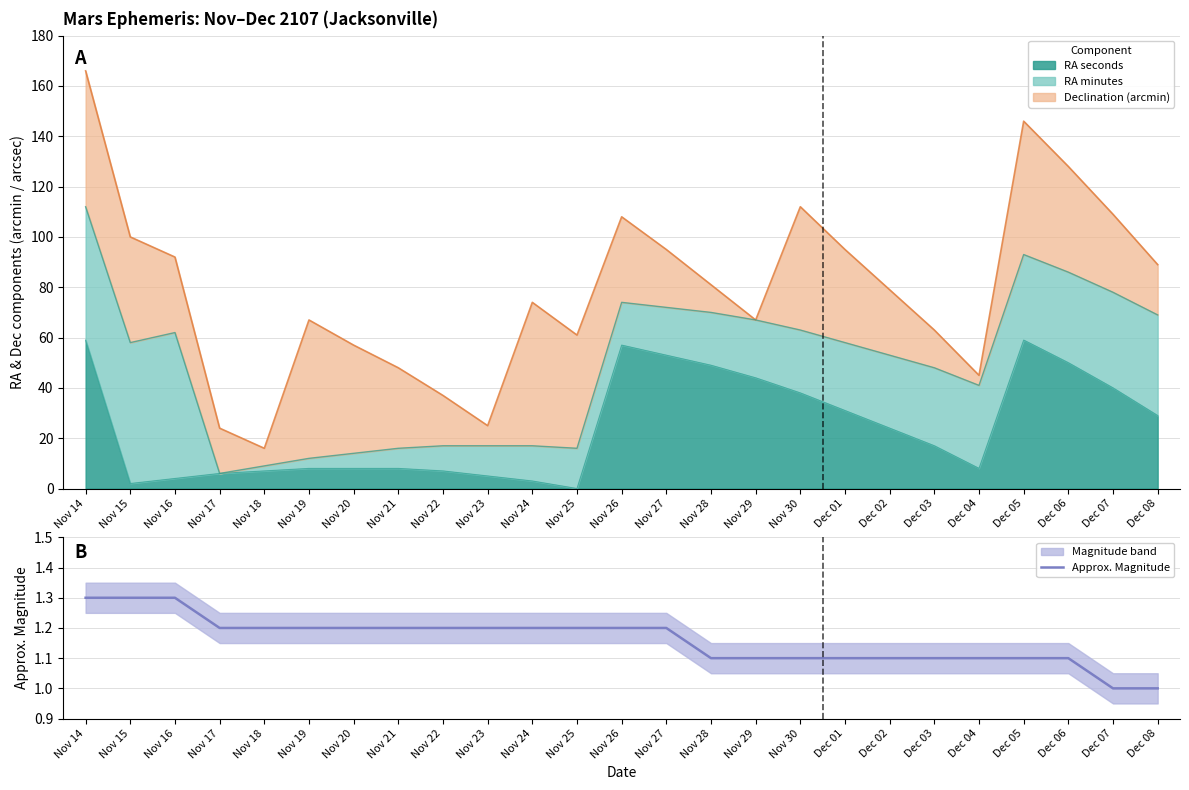

What is the difference between the values at Nov 20 and Nov 28?

0.1